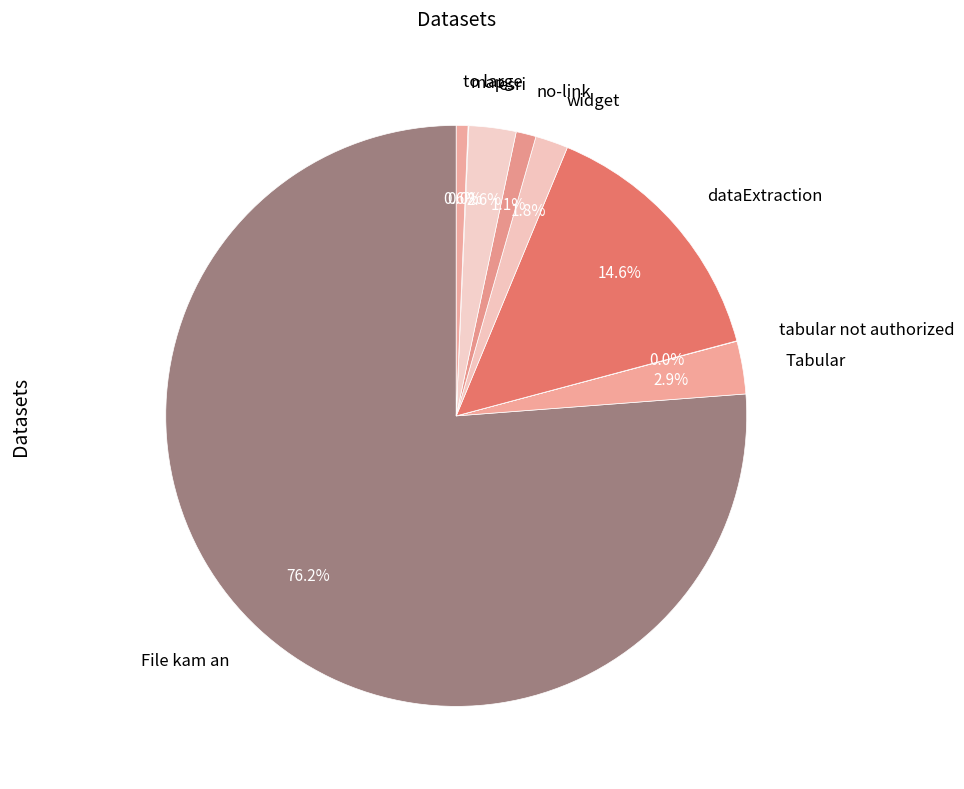

Which category has the biggest portion of the pie?

File kam an